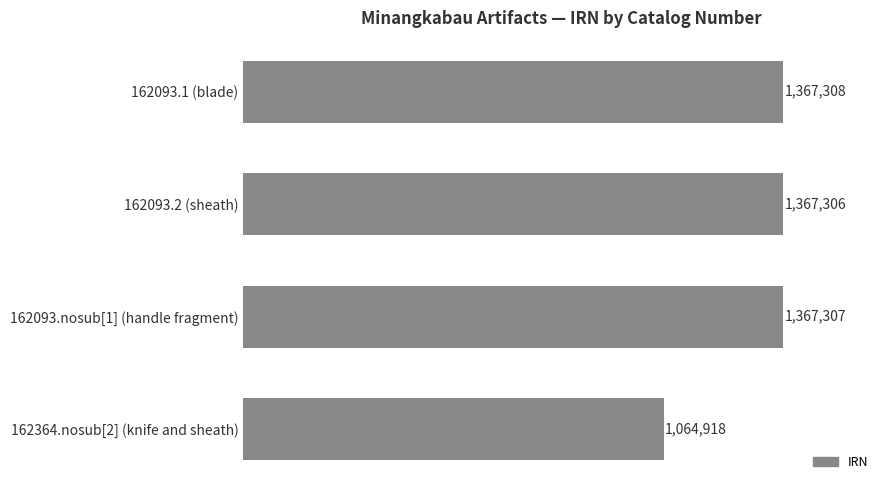

Are the bars horizontal?

Yes